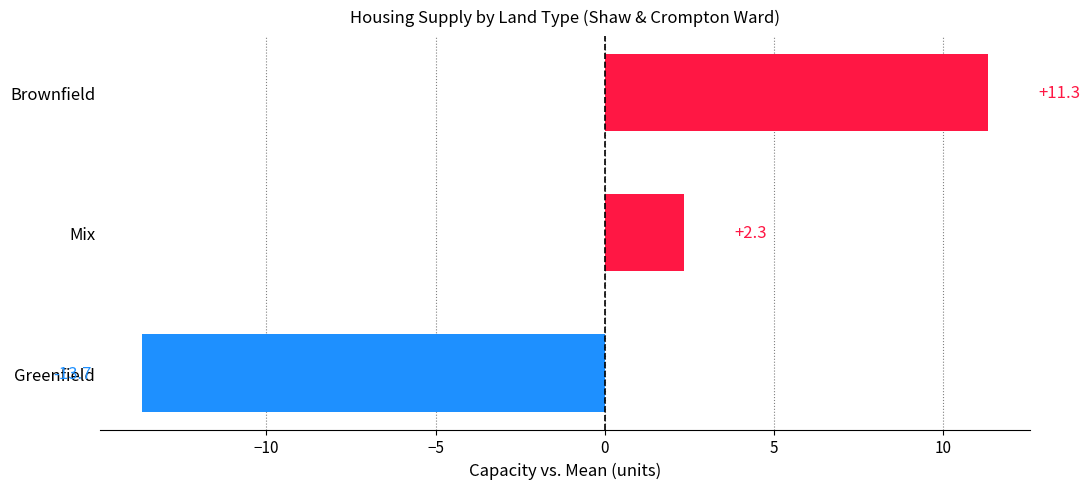

Reading top to bottom, extract all data points from this chart.

Brownfield=11.3	Mix=2.3	Greenfield=-13.7